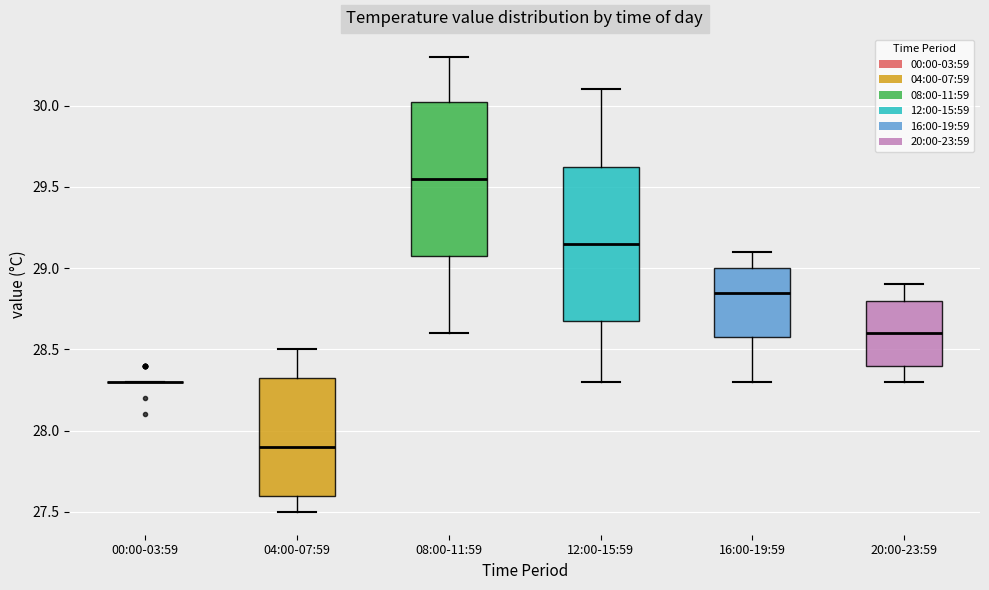

Reading left to right, read every box against the y-axis: the position of its median line, the range the box covers, and the ends of its whiskers. The values are not printed on the chart, so give them approximately, as read against the axis.

00:00-03:59: box collapsed to a line at 28.30, whiskers 28.30 to 28.30
04:00-07:59: median 27.90, box 27.60 to 28.35, whiskers 27.50 to 28.50
08:00-11:59: median 29.55, box 29.10 to 30.05, whiskers 28.60 to 30.30
12:00-15:59: median 29.15, box 28.70 to 29.65, whiskers 28.30 to 30.10
16:00-19:59: median 28.85, box 28.60 to 29.00, whiskers 28.30 to 29.10
20:00-23:59: median 28.60, box 28.40 to 28.80, whiskers 28.30 to 28.90